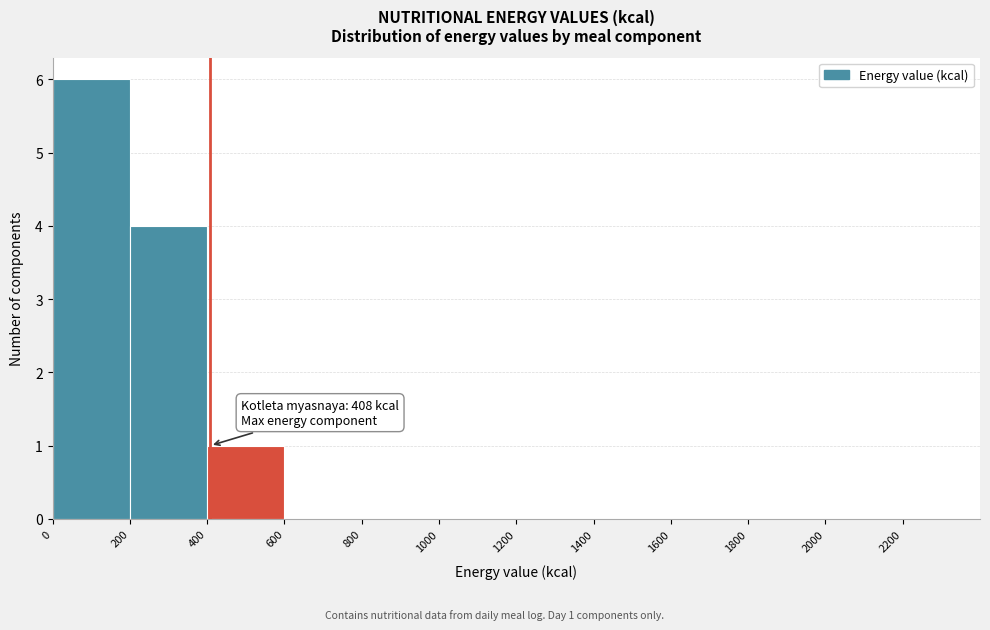

Which range on the x-axis has the tallest bar?

0 to 200